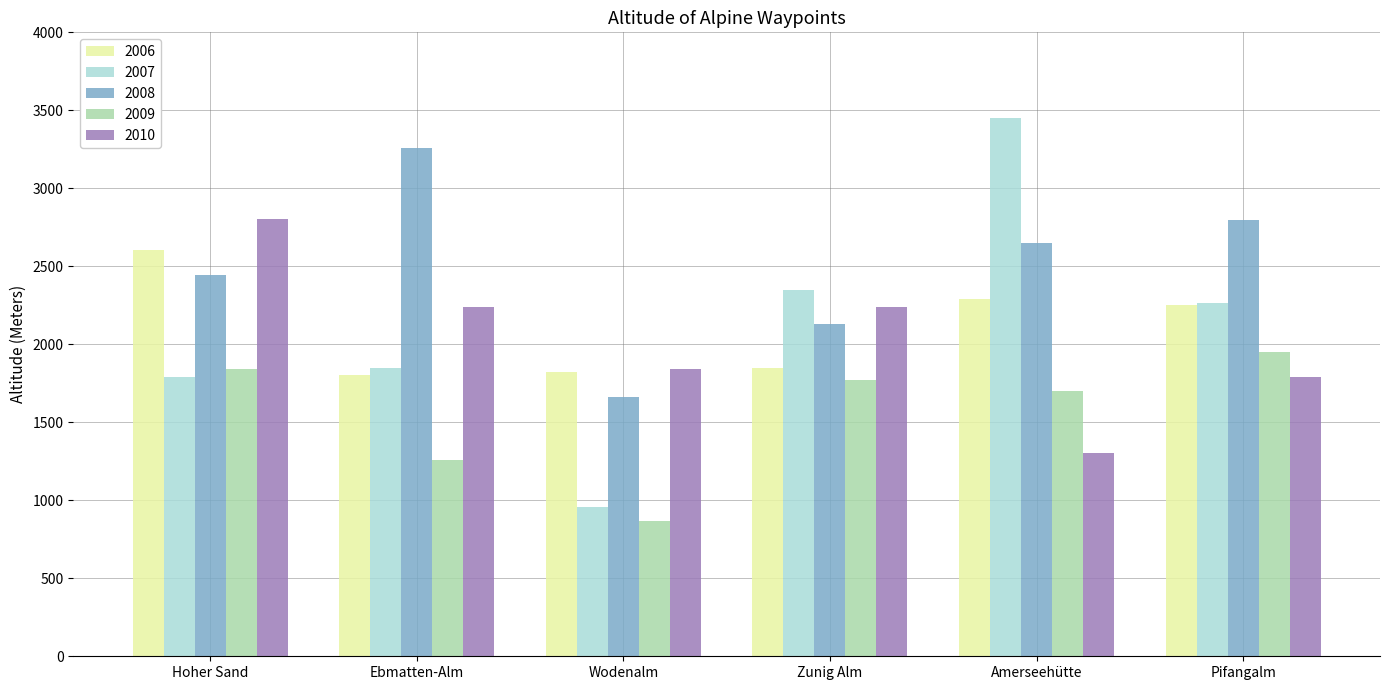

Which series changed the most between Hoher Sand and Amerseehütte?

2007